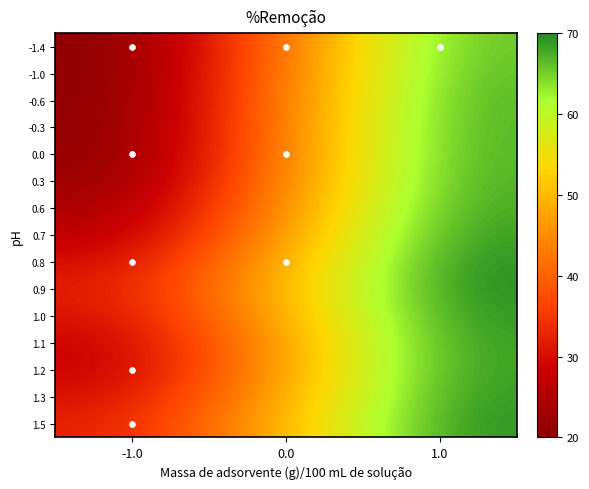

Reading left to right, extract all data points from this chart.

-1.4: -1.0=18.4	0.0=24.3	1.0=30.5
-1.0: -1.0=18.4	0.0=24.4	1.0=30.6
-0.6: -1.0=18.4	0.0=24.5	1.0=30.8
-0.3: -1.0=18.5	0.0=24.5	1.0=30.8
0.0: -1.0=18.5	0.0=24.6	1.0=30.8
0.3: -1.0=18.8	0.0=24.7	1.0=30.9
0.6: -1.0=19.3	0.0=25.1	1.0=31.0
0.7: -1.0=19.9	0.0=25.5	1.0=31.2
0.8: -1.0=20.8	0.0=26.0	1.0=31.5
0.9: -1.0=21.3	0.0=26.2	1.0=31.5
1.0: -1.0=21.0	0.0=26.0	1.0=31.4
1.1: -1.0=20.5	0.0=25.7	1.0=31.2
1.2: -1.0=20.4	0.0=25.6	1.0=31.2
1.3: -1.0=21.0	0.0=25.9	1.0=31.3
1.5: -1.0=21.5	0.0=26.2	1.0=31.4